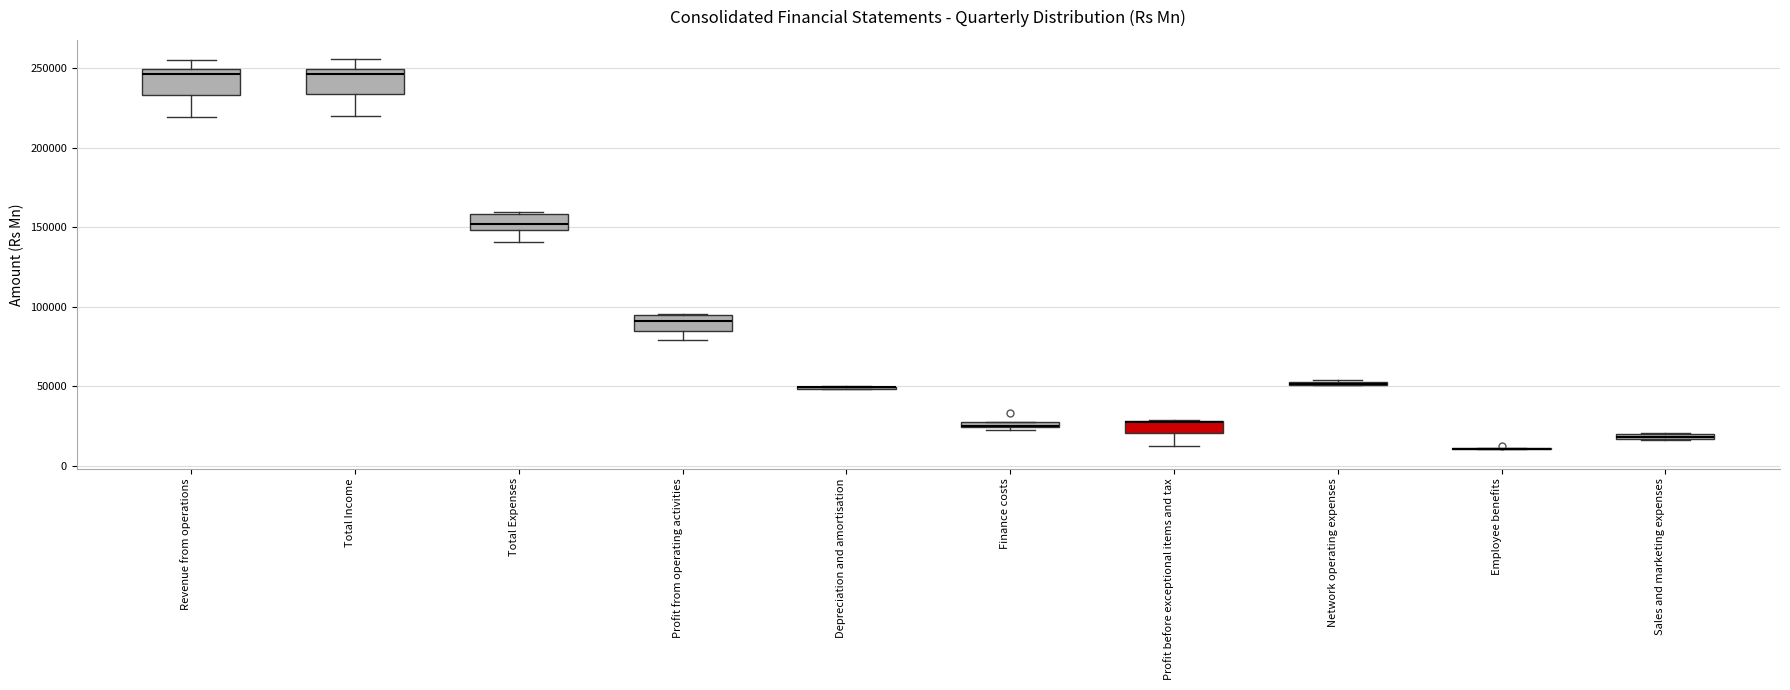

Where does the median line of the box for Profit before exceptional items and tax sit on the y-axis? The values are not printed on the chart, so give them approximately, as read against the axis.

25000